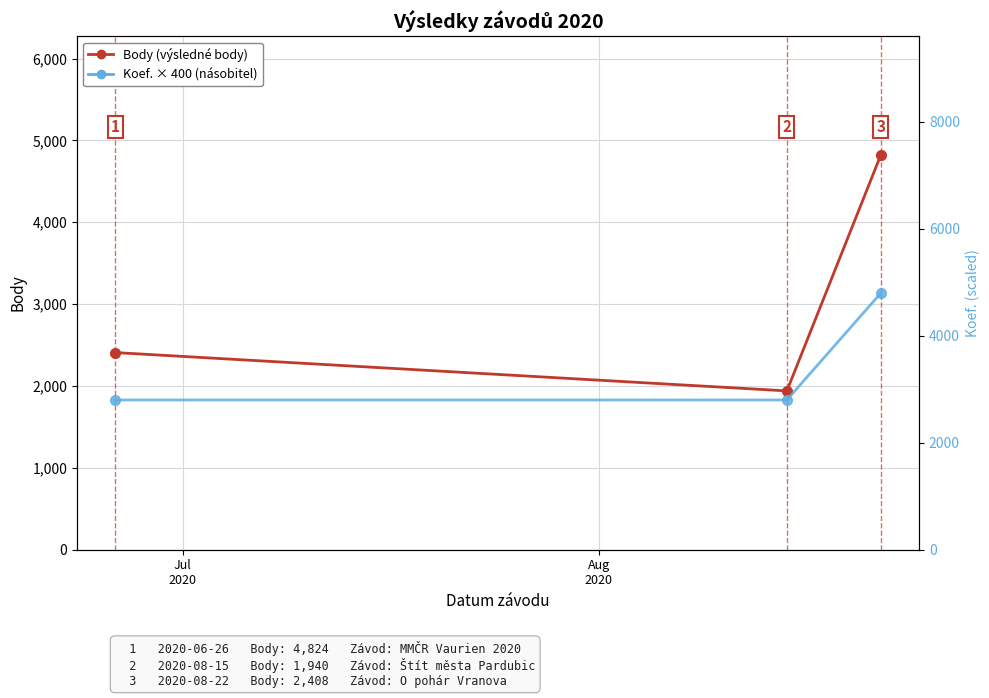

Is the value of Koef. (×400) at 2 greater than the value of Body at Aug
2020?

Yes